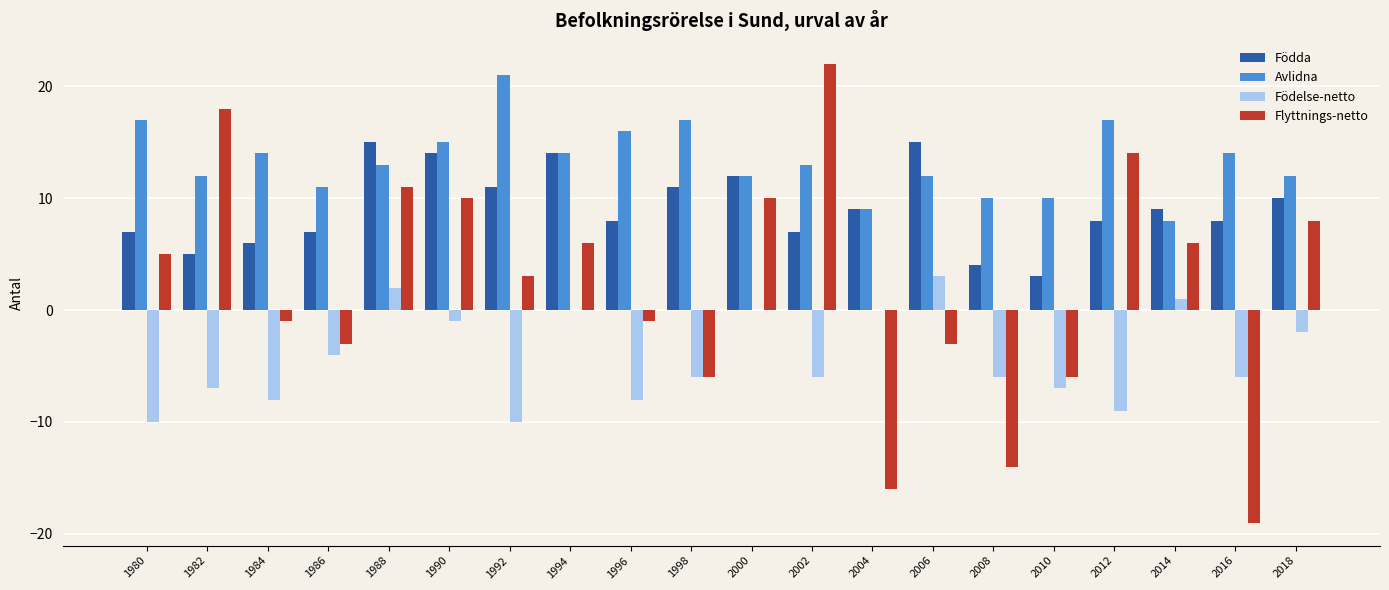

What is the maximum value shown in the chart?

22